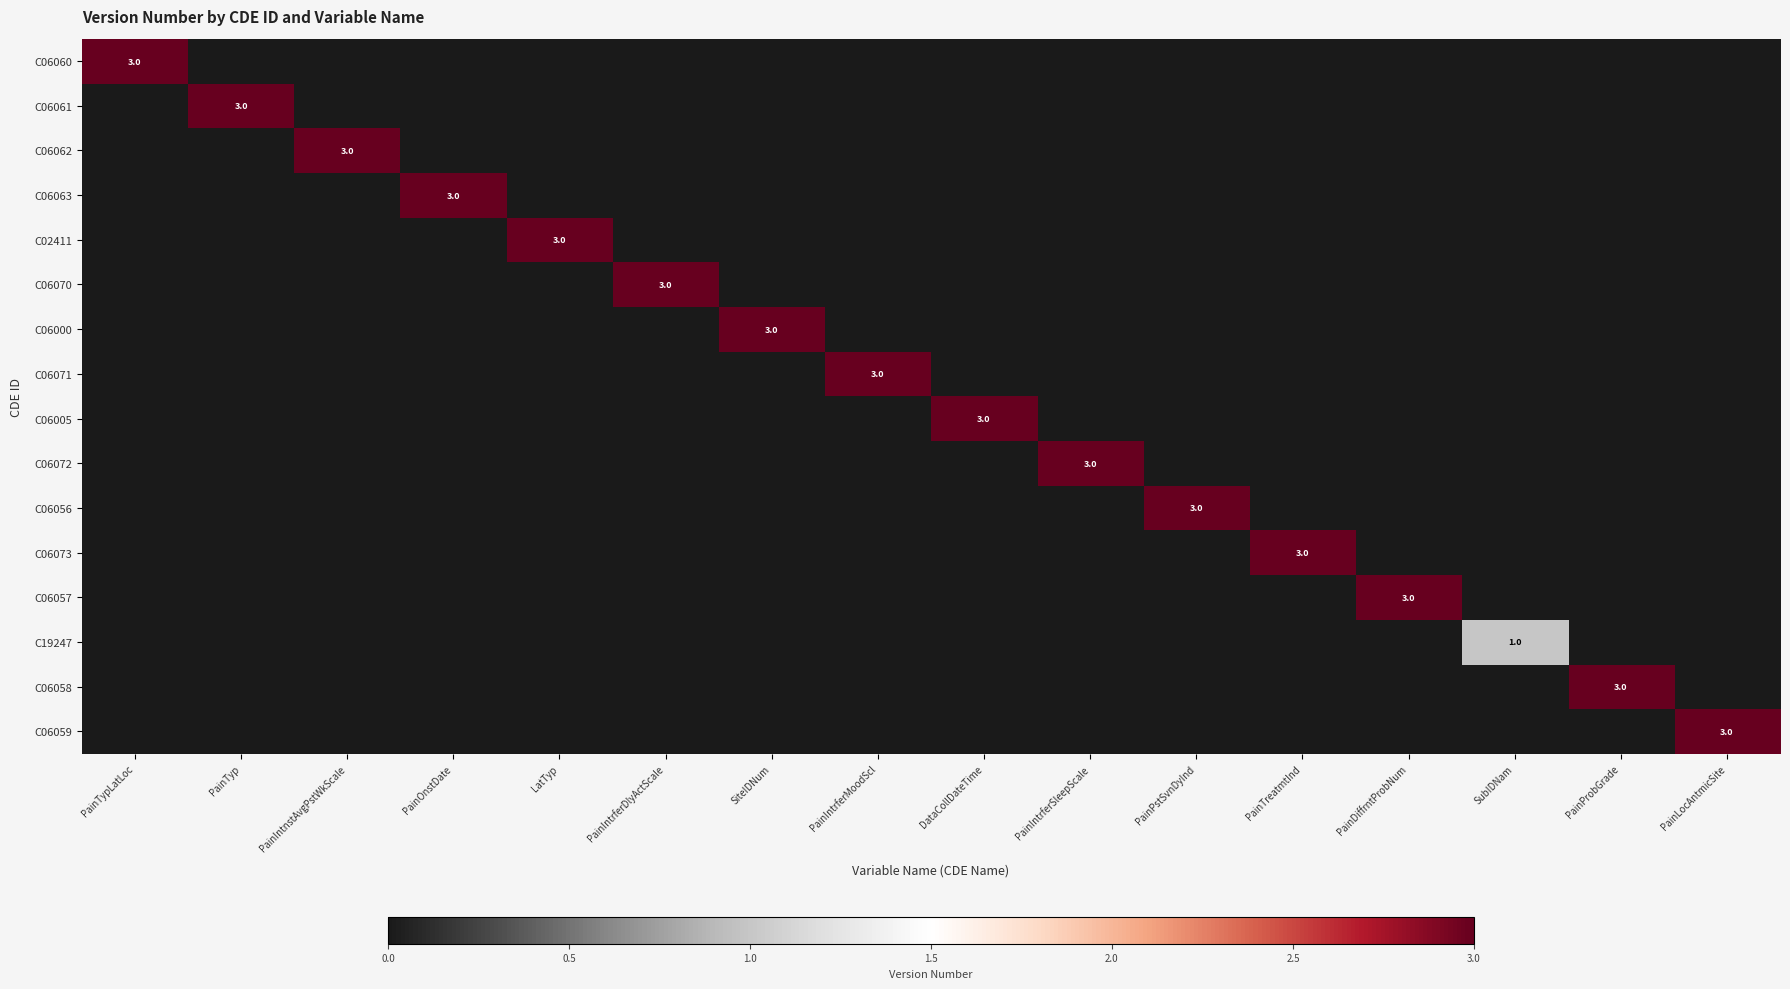

Is it true that C06071 equals 2 at PainIntrferSleepScale?

False